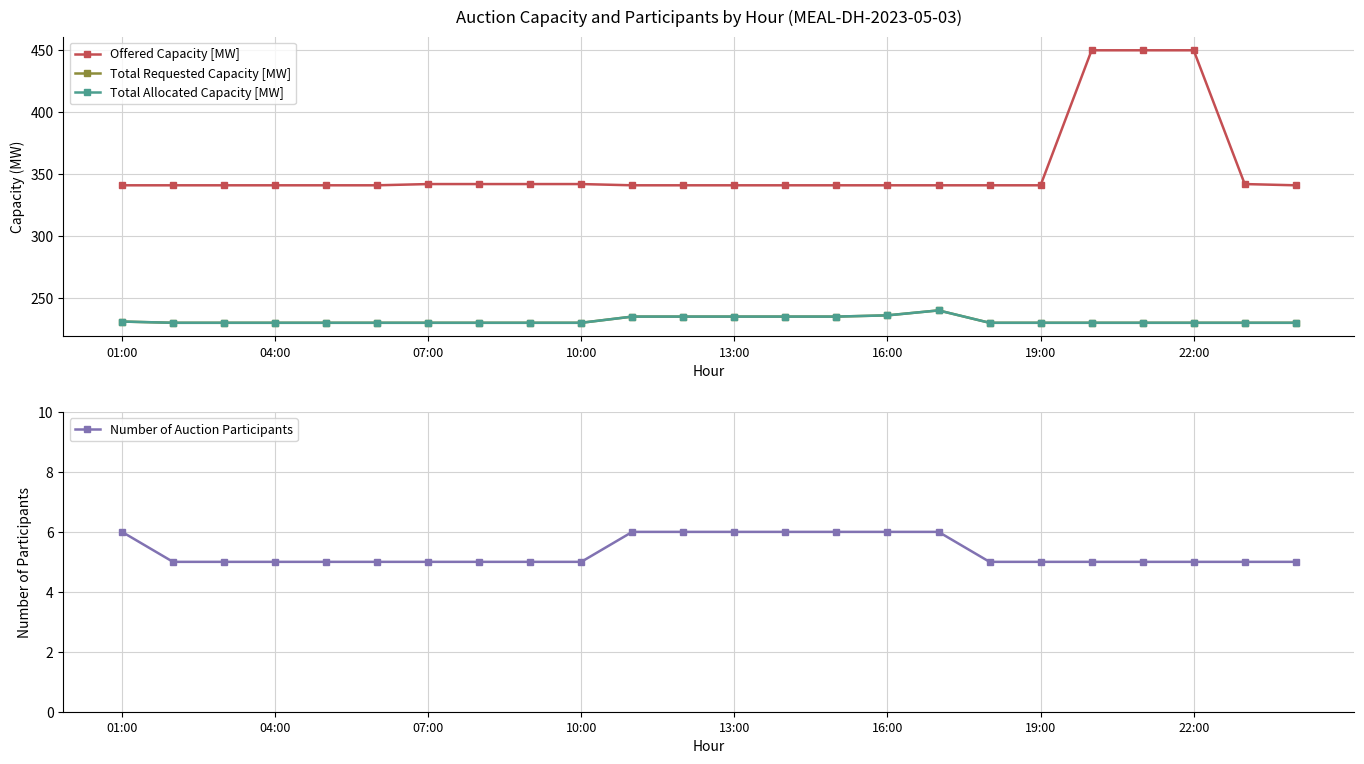

What is the minimum value shown in the chart?

5